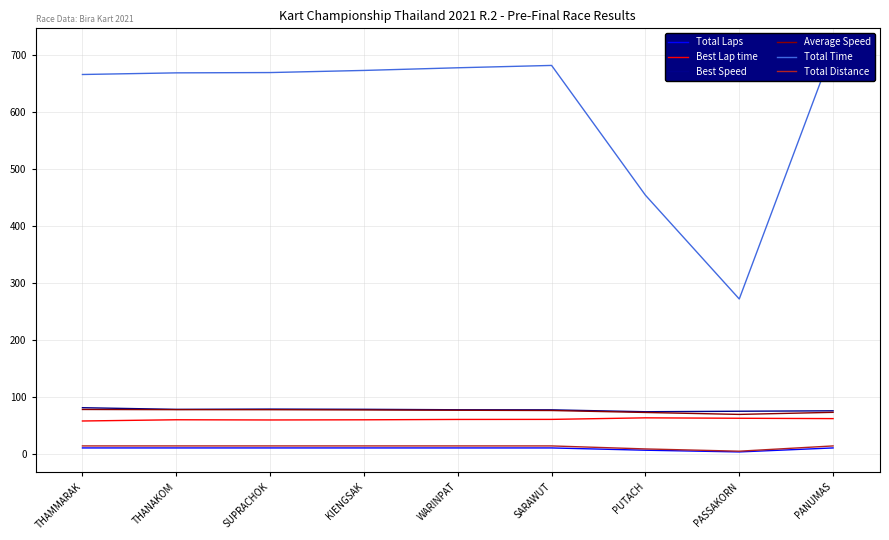

What is the average value of the Average Speed series?

75.9